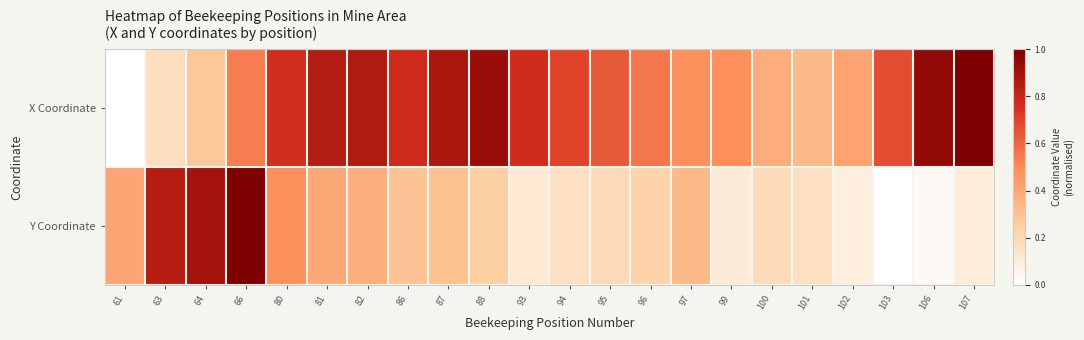

Rank the series at 88 from highest to lowest value.

X Coordinate, Y Coordinate